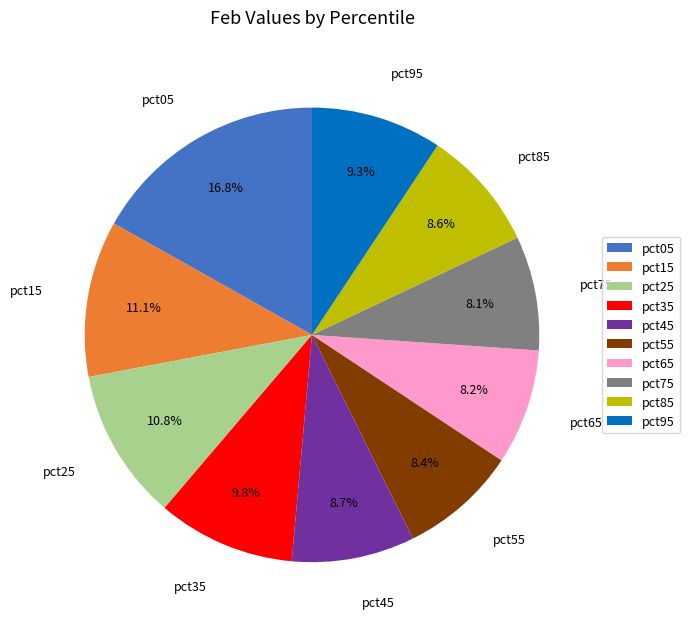

To the nearest percent, what portion does pct55 represent?

8%